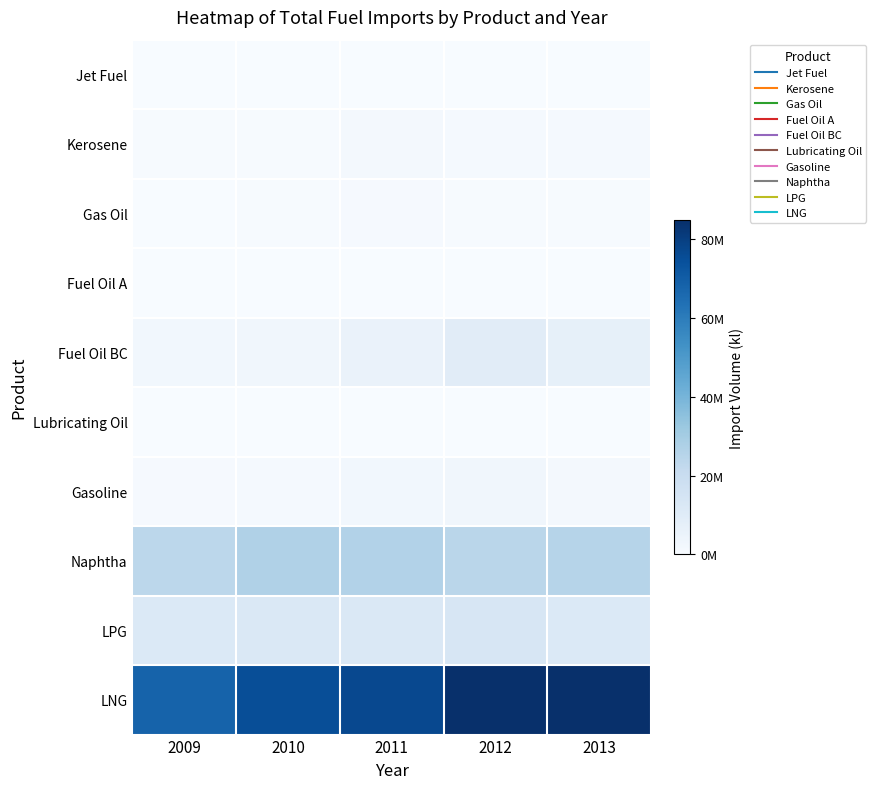

How many series are shown in this chart?

10